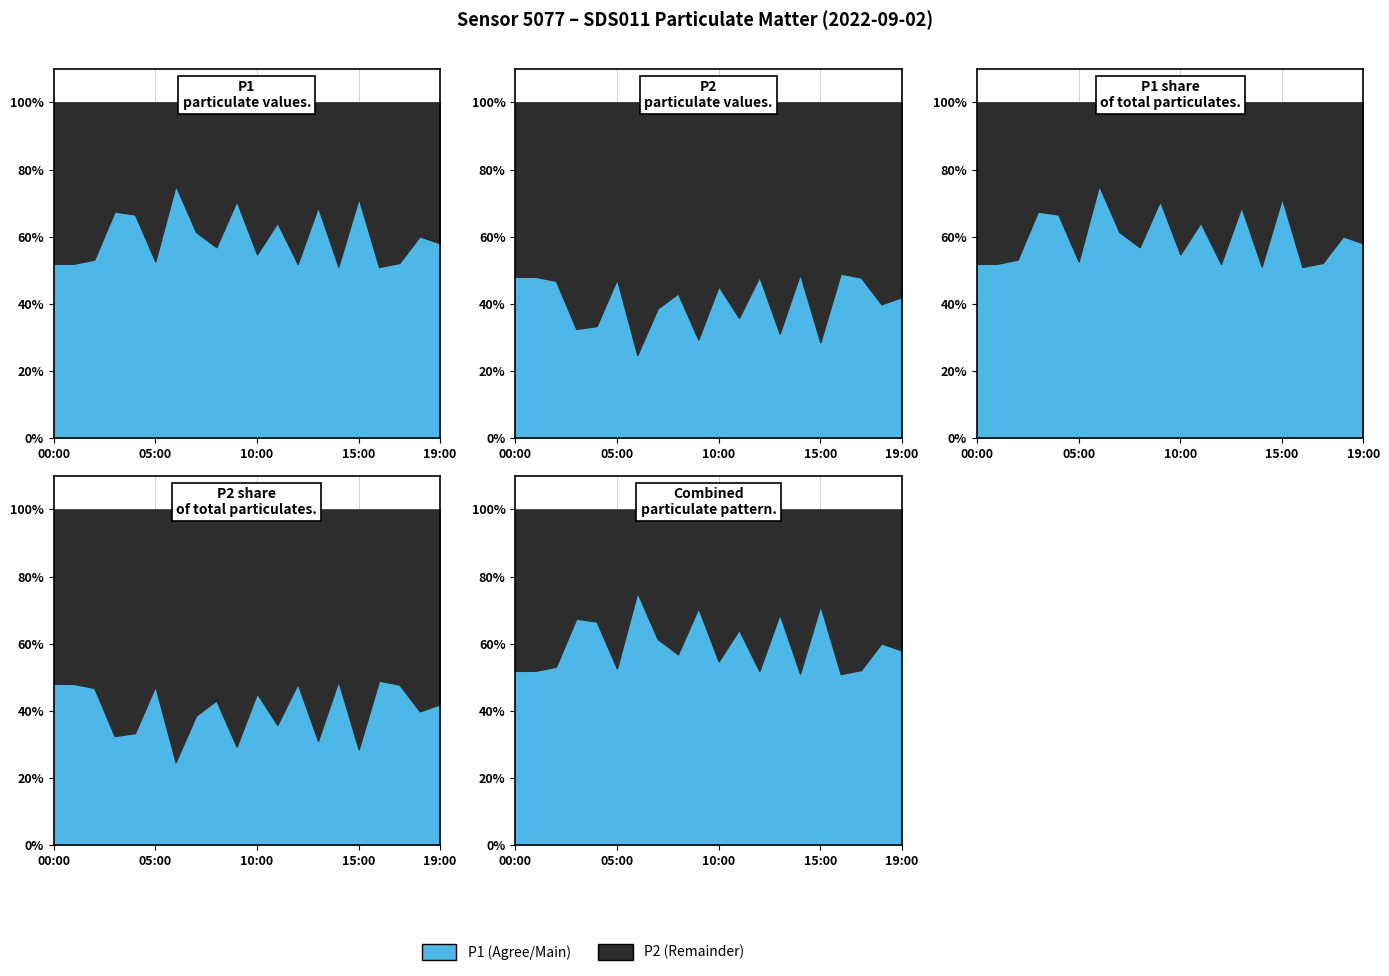

At 12:00, list the series in order from largest to smallest.

P1, P2